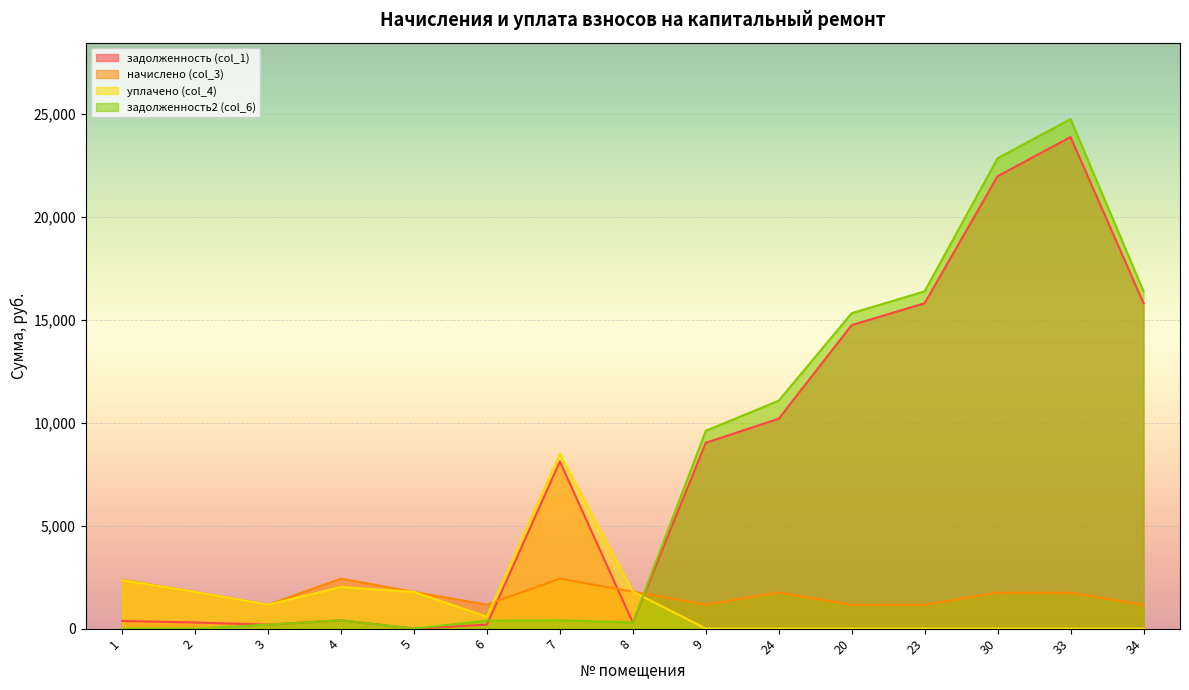

How many lines are shown in the chart?

4